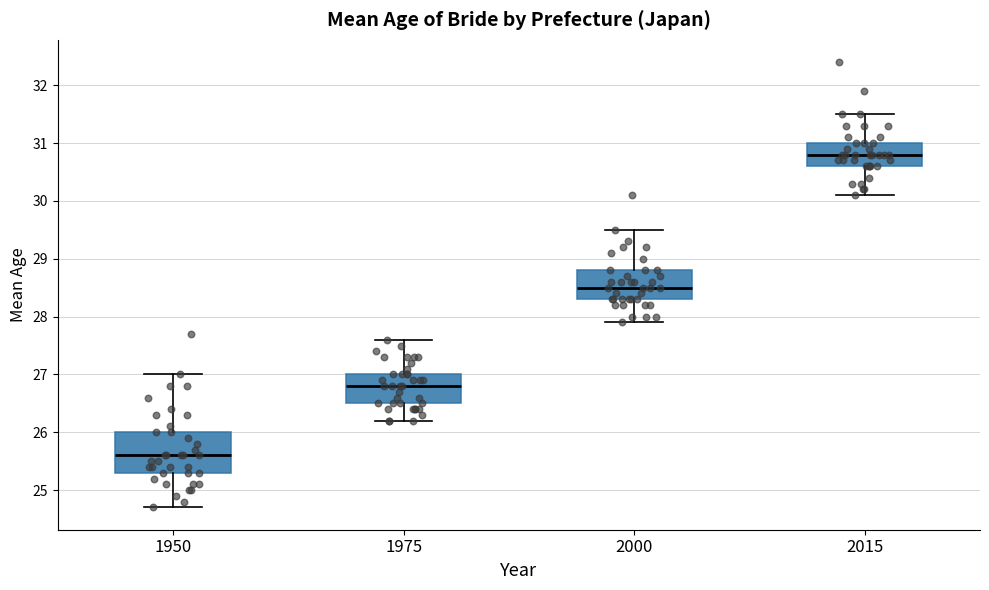

Reading left to right, read every box against the y-axis: the position of its median line, the range the box covers, and the ends of its whiskers. The values are not printed on the chart, so give them approximately, as read against the axis.

1950: median 25.6, box 25.3 to 26.0, whiskers 24.7 to 27.0
1975: median 26.8, box 26.5 to 27.0, whiskers 26.2 to 27.6
2000: median 28.5, box 28.3 to 28.8, whiskers 27.9 to 29.5
2015: median 30.8, box 30.6 to 31.0, whiskers 30.1 to 31.5